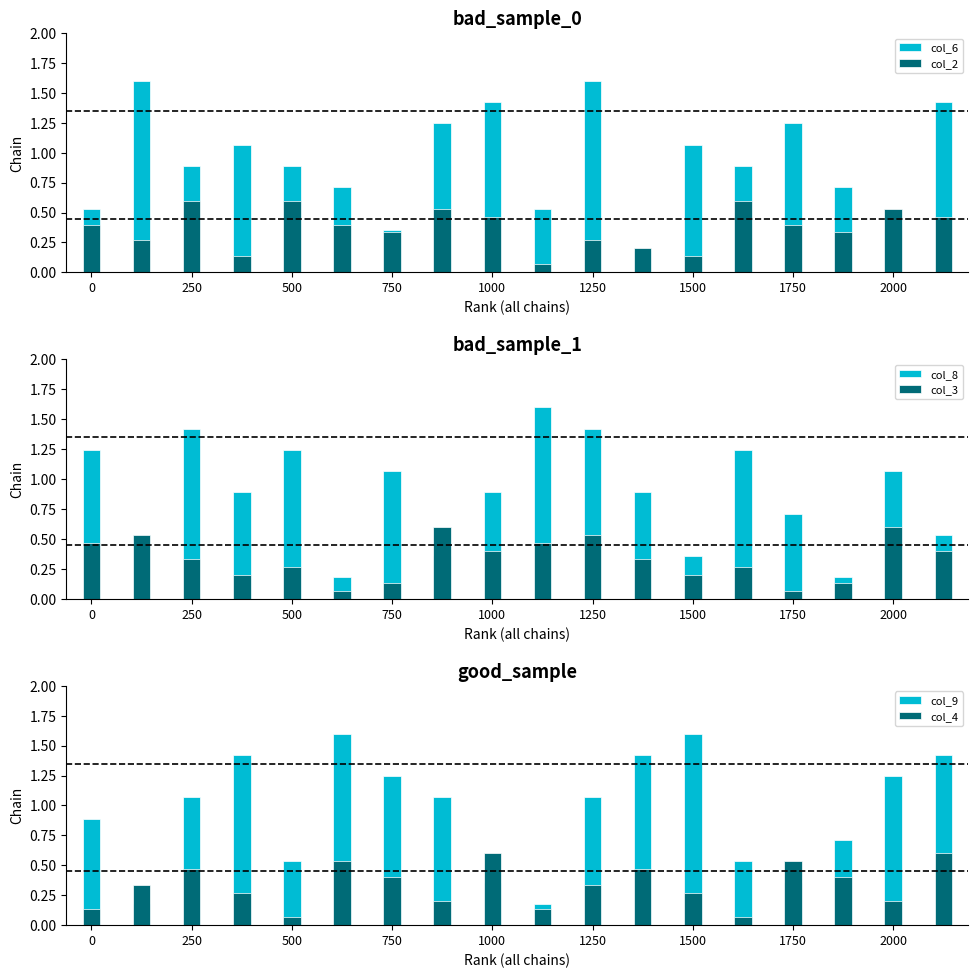

Which series changed the most between 1000 and 17?

col_9